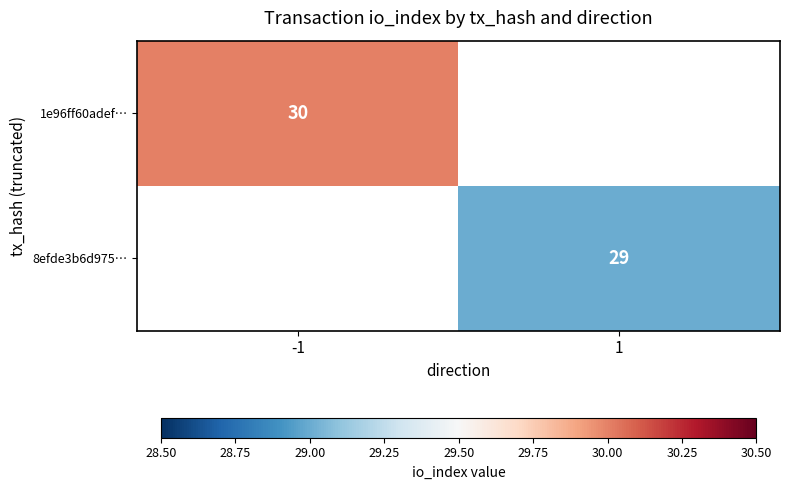

Is it true that 1e96ff60adef… equals 7 at -1?

False